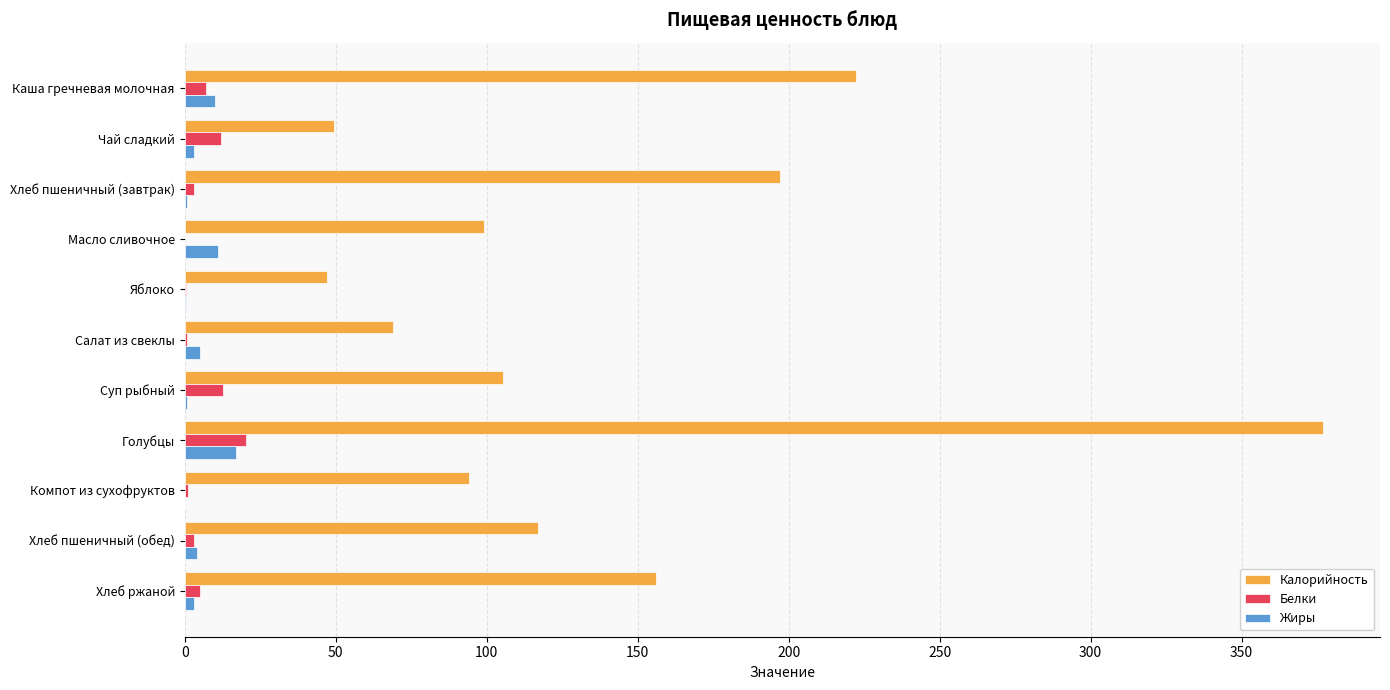

Is it true that Калорийность equals 24.6 at Яблоко?

False